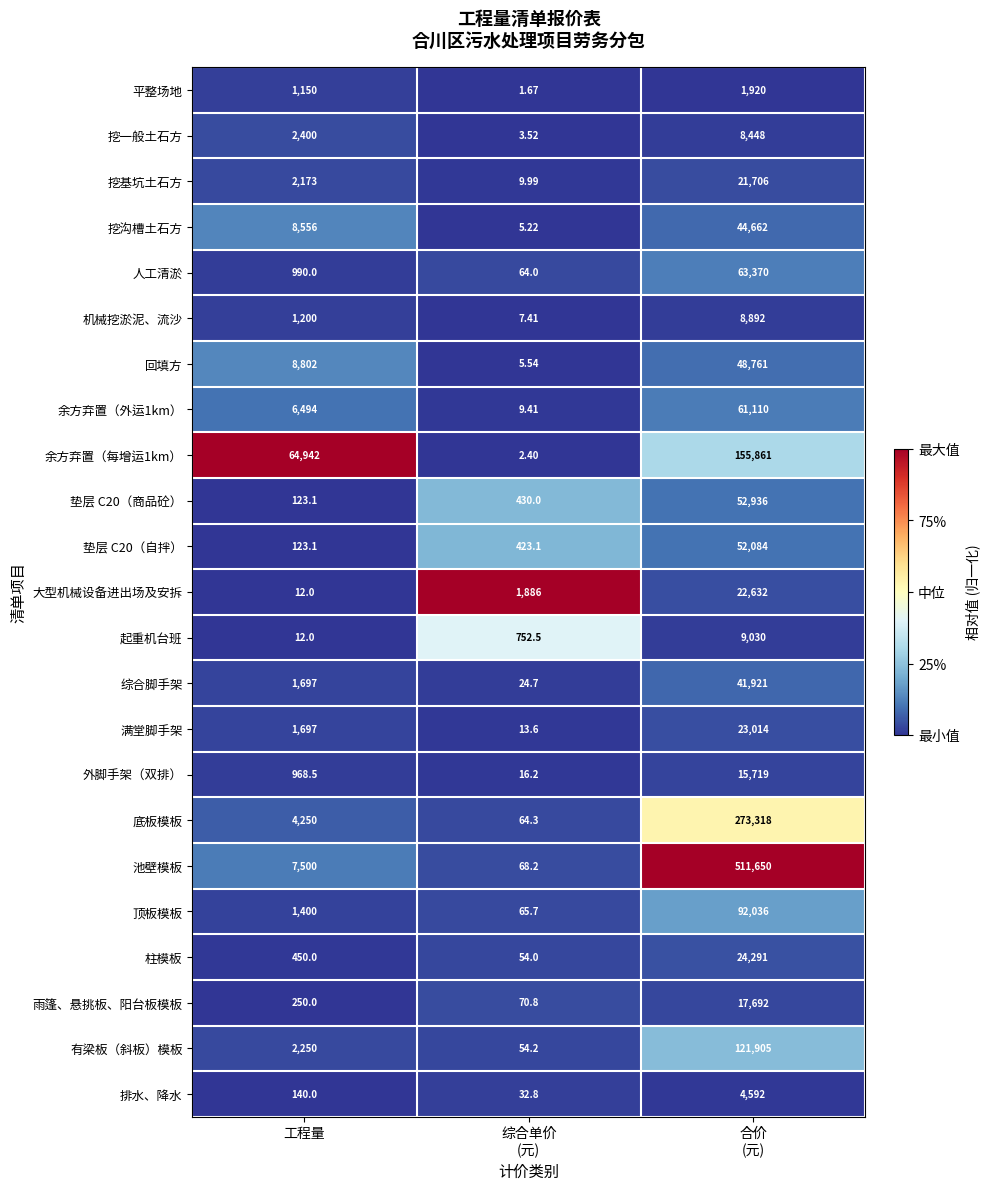

Rank the series at 综合单价
(元) from lowest to highest value.

平整场地, 余方弃置（每增运1km）, 挖一般土石方, 挖沟槽土石方, 回填方, 机械挖淤泥、流沙, 余方弃置（外运1km）, 挖基坑土石方, 满堂脚手架, 外脚手架（双排）, 综合脚手架, 排水、降水, 柱模板, 有梁板（斜板）模板, 人工清淤, 底板模板, 顶板模板, 池壁模板, 雨篷、悬挑板、阳台板模板, 垫层 C20（自拌）, 垫层 C20（商品砼）, 起重机台班, 大型机械设备进出场及安拆